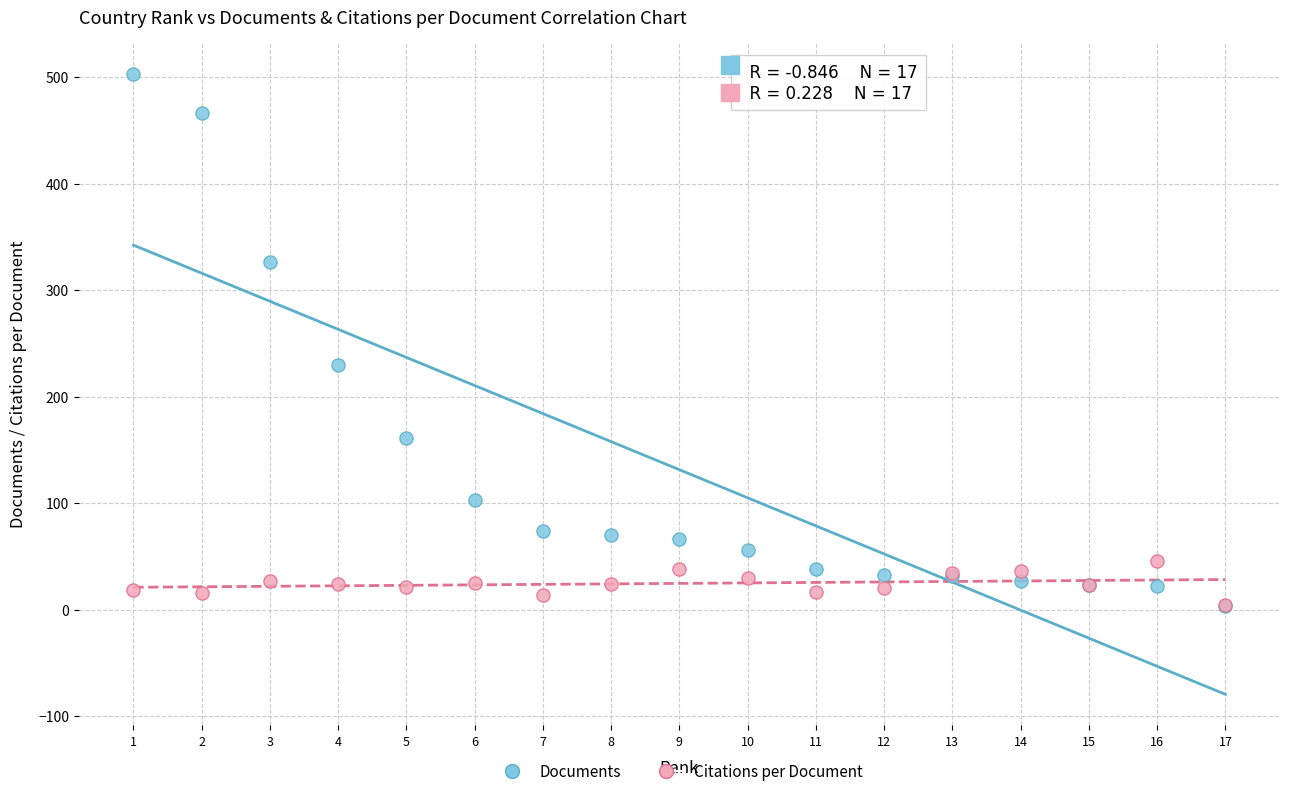

Across all series, what Y value is closest to 253?

230.0